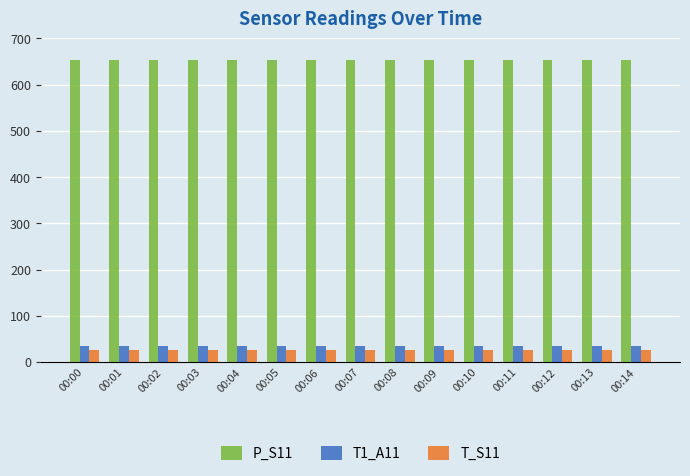

What is the spread (max minus min) of values at 00:01?

627.8